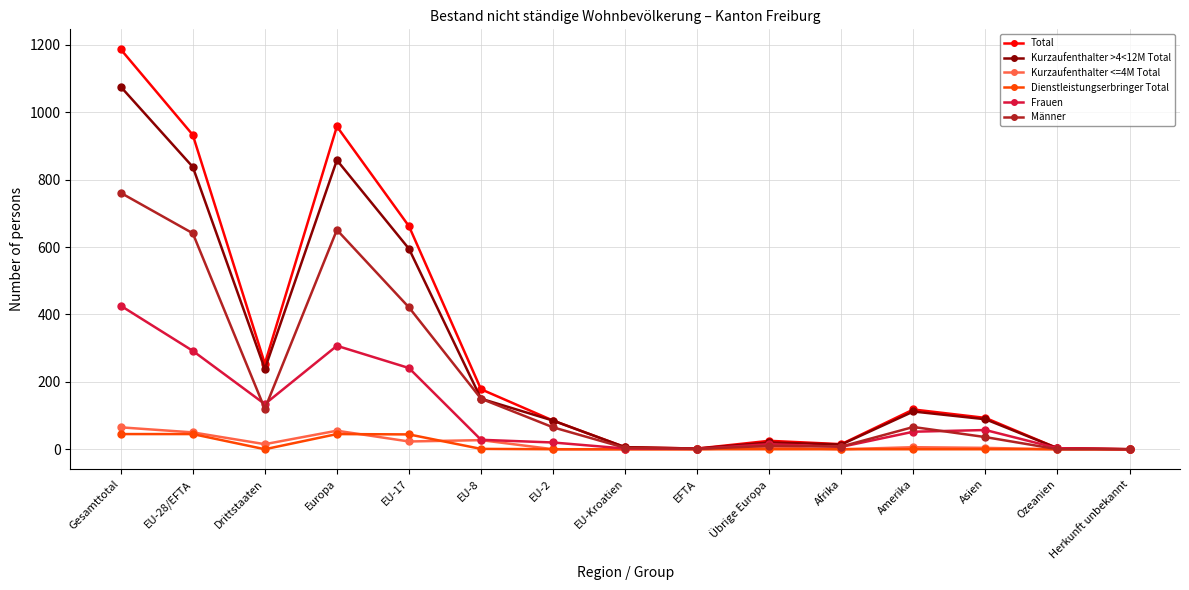

Is this an area chart (filled region under the line)?

No